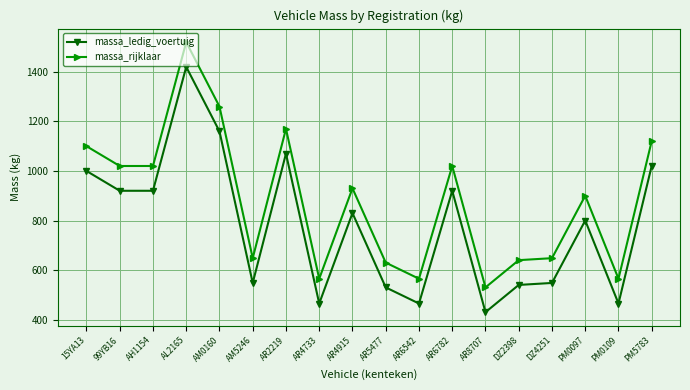

What is the difference between the second highest and second lowest values in the massa_ledig_voertuig series?

695